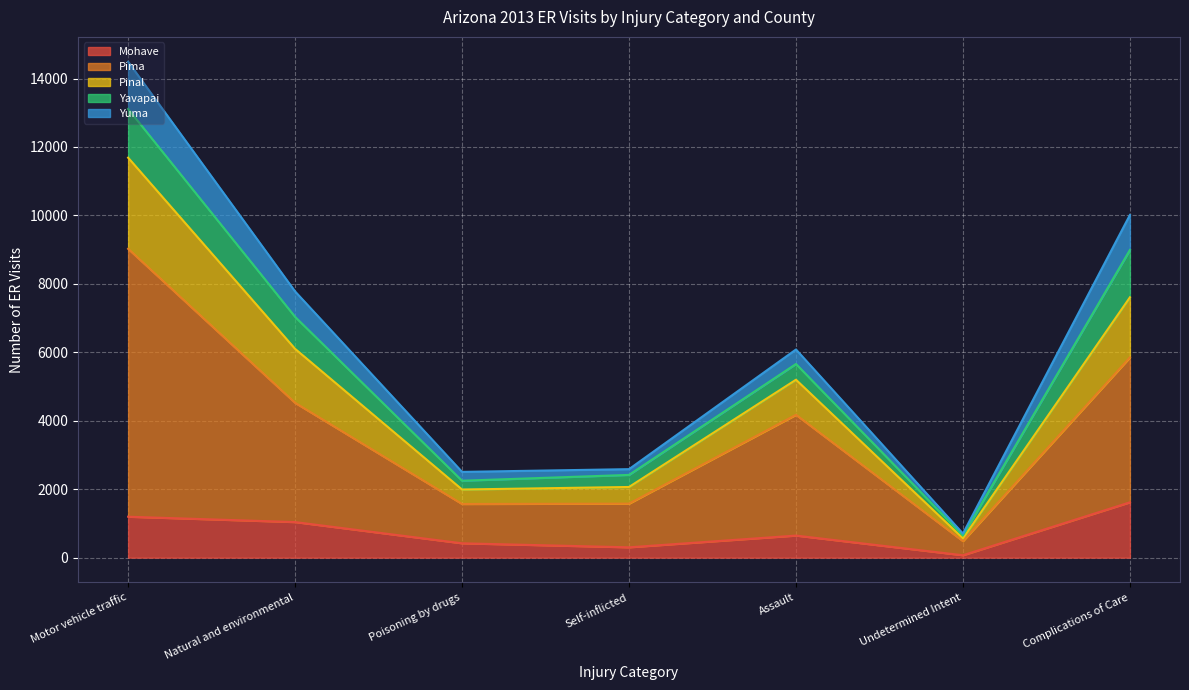

How many categories are shown in the chart?

7